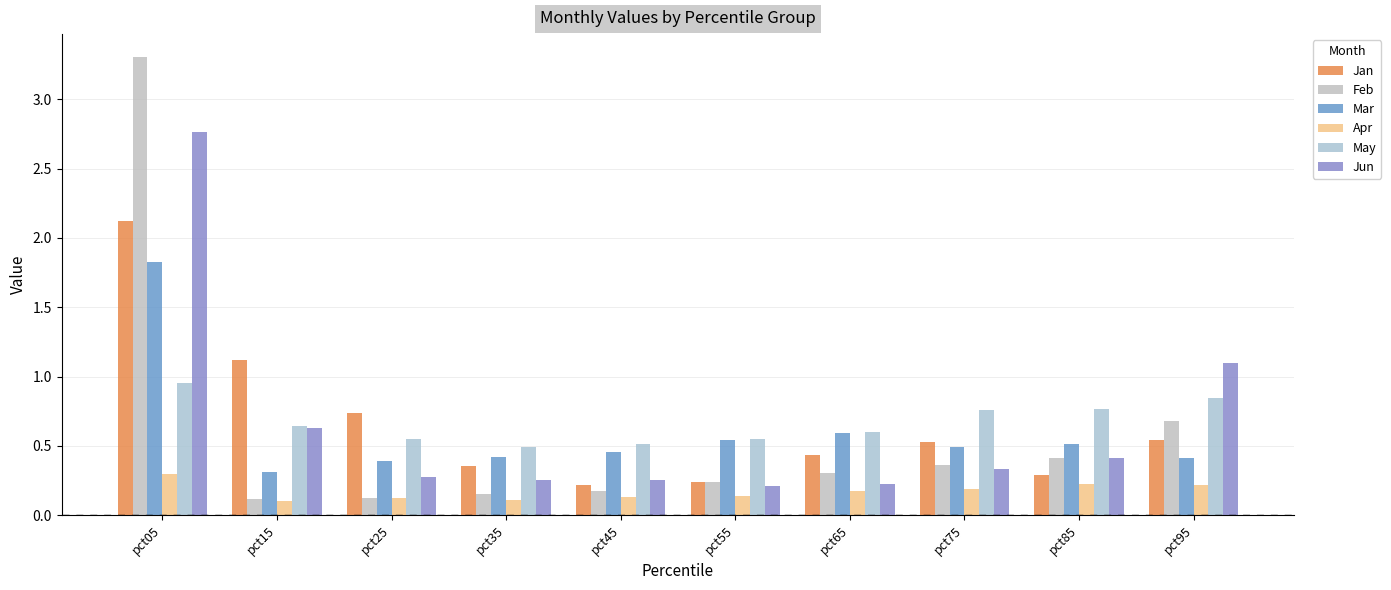

Which category has the lowest value in the Feb series?

pct15